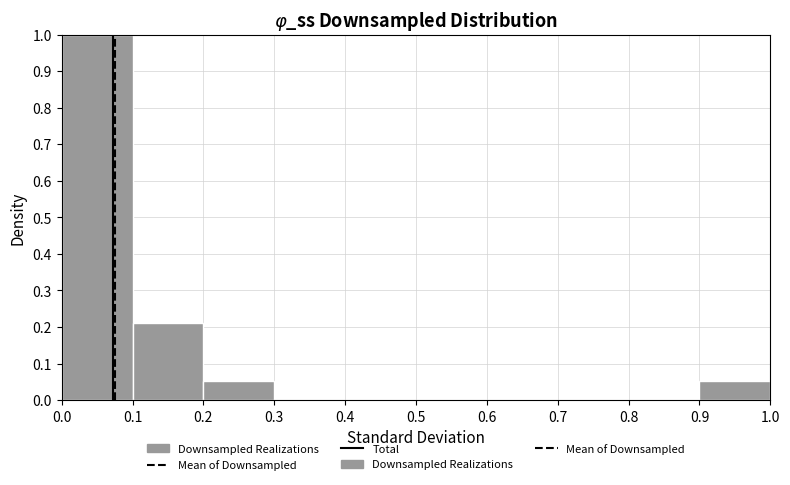

What is the height of the bar covering 0.9 to 1.0 on the x-axis? The values are not printed on the chart, so give them approximately, as read against the axis.

0.05